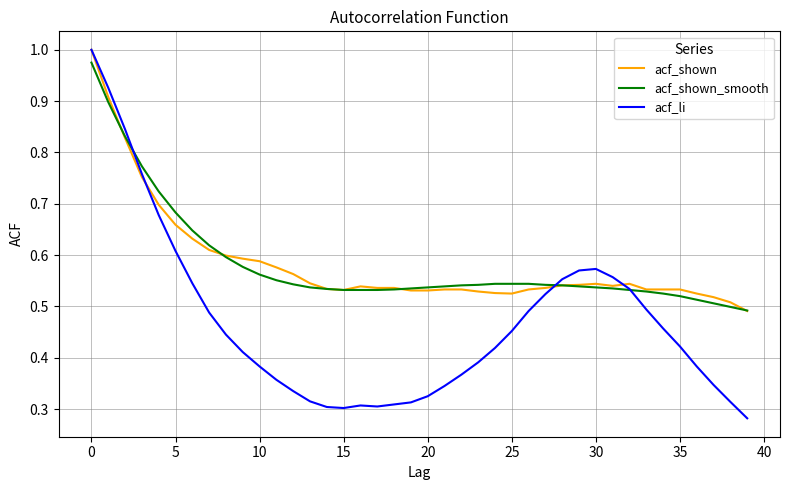

Which series has the widest spread of values?

acf_li